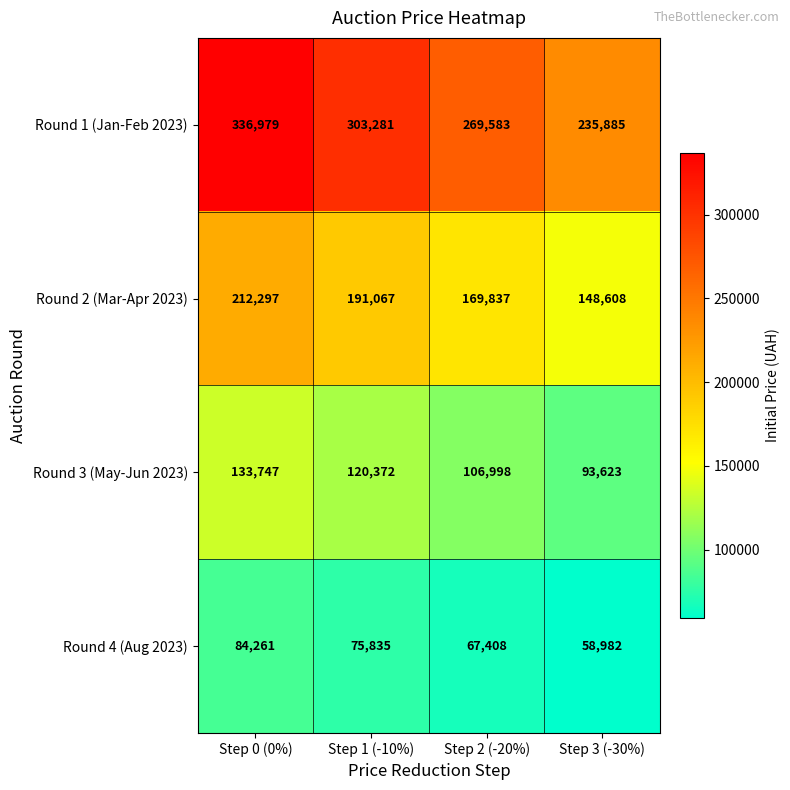

Between Step 0 (0%) and Step 3 (-30%), which series saw the biggest shift?

Round 1 (Jan-Feb 2023)